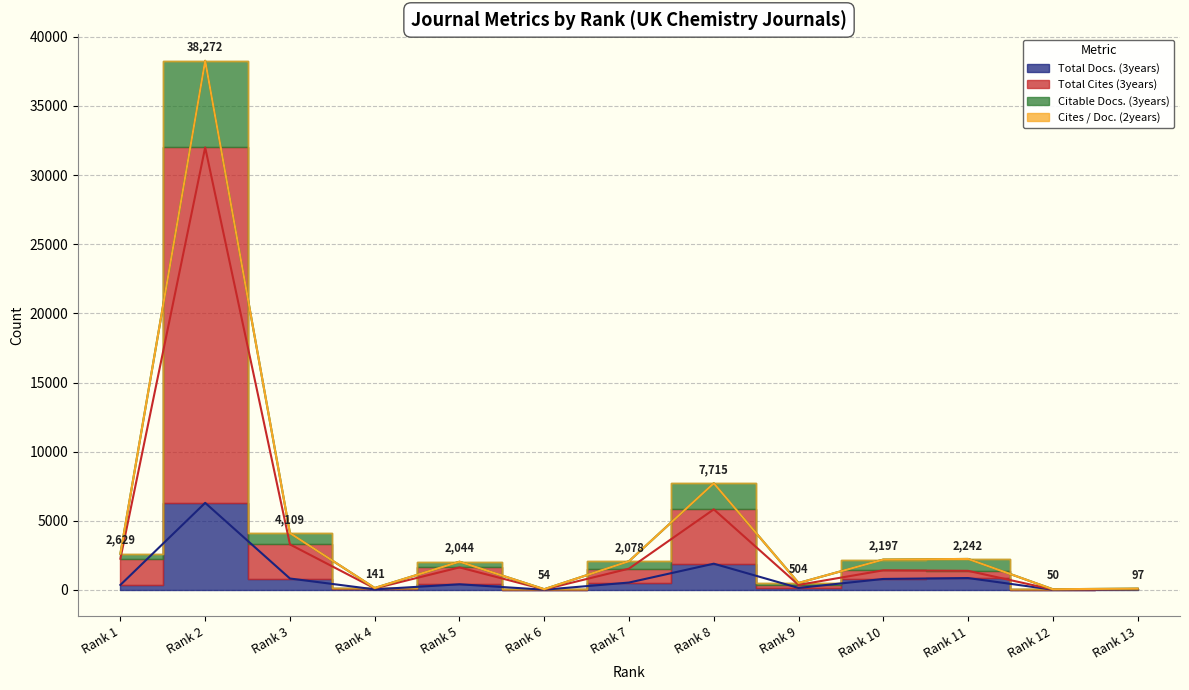

At how many categories does at least one series exceed 591?

8